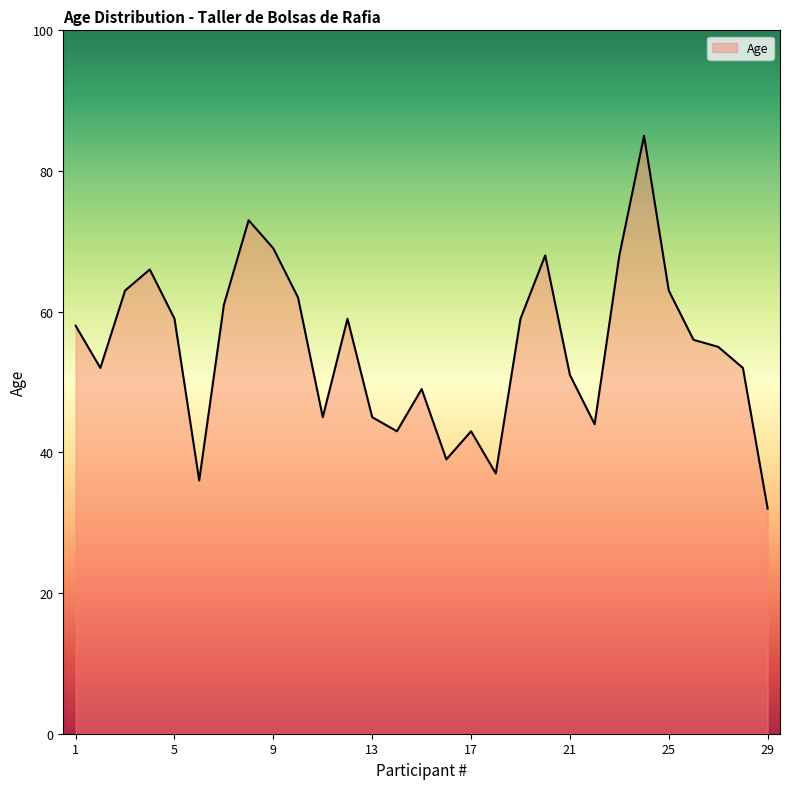

What is the greatest value displayed?

85